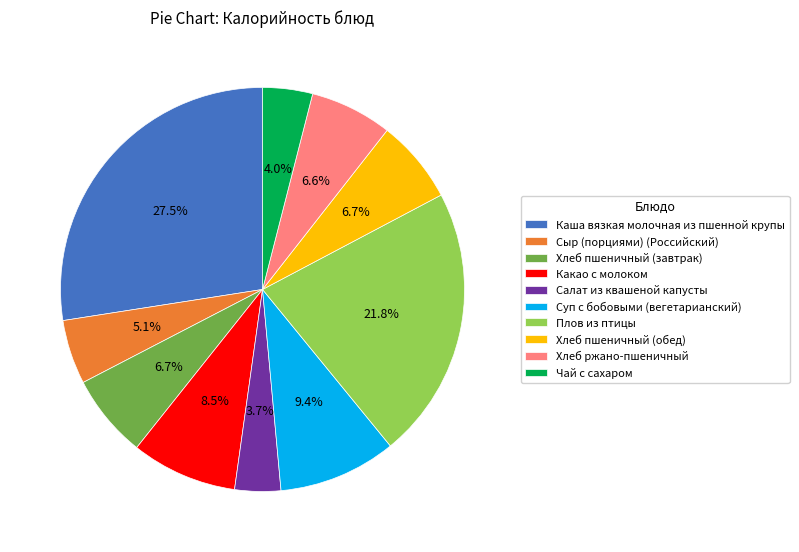

To the nearest percent, what is the difference between the largest and smallest slice percentages?

24%